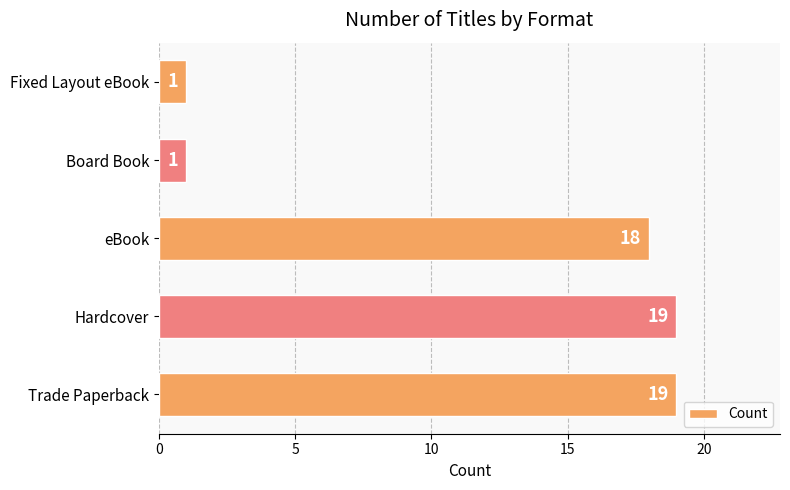

How many bars are there in total?

5